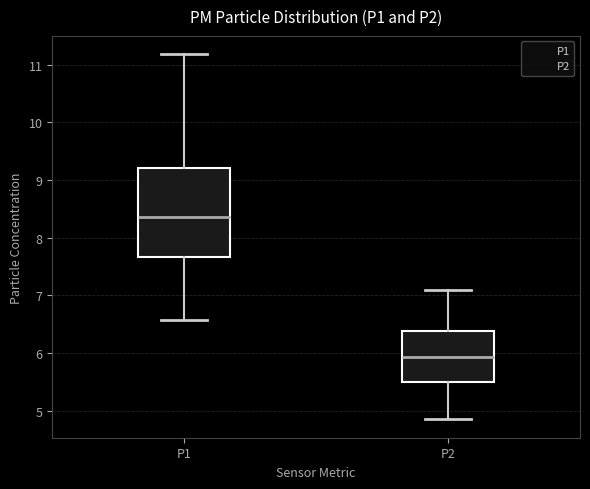

Which box is the tallest, from its lower edge to its upper edge?

P1